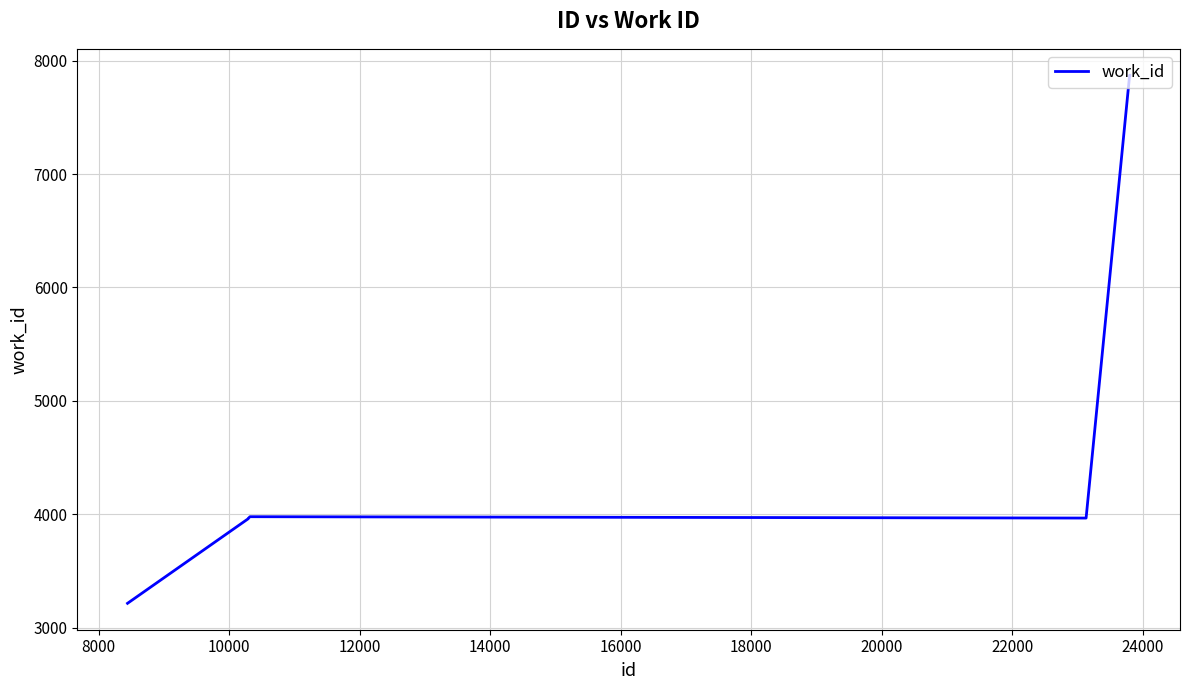

What is the smallest value displayed?

3214